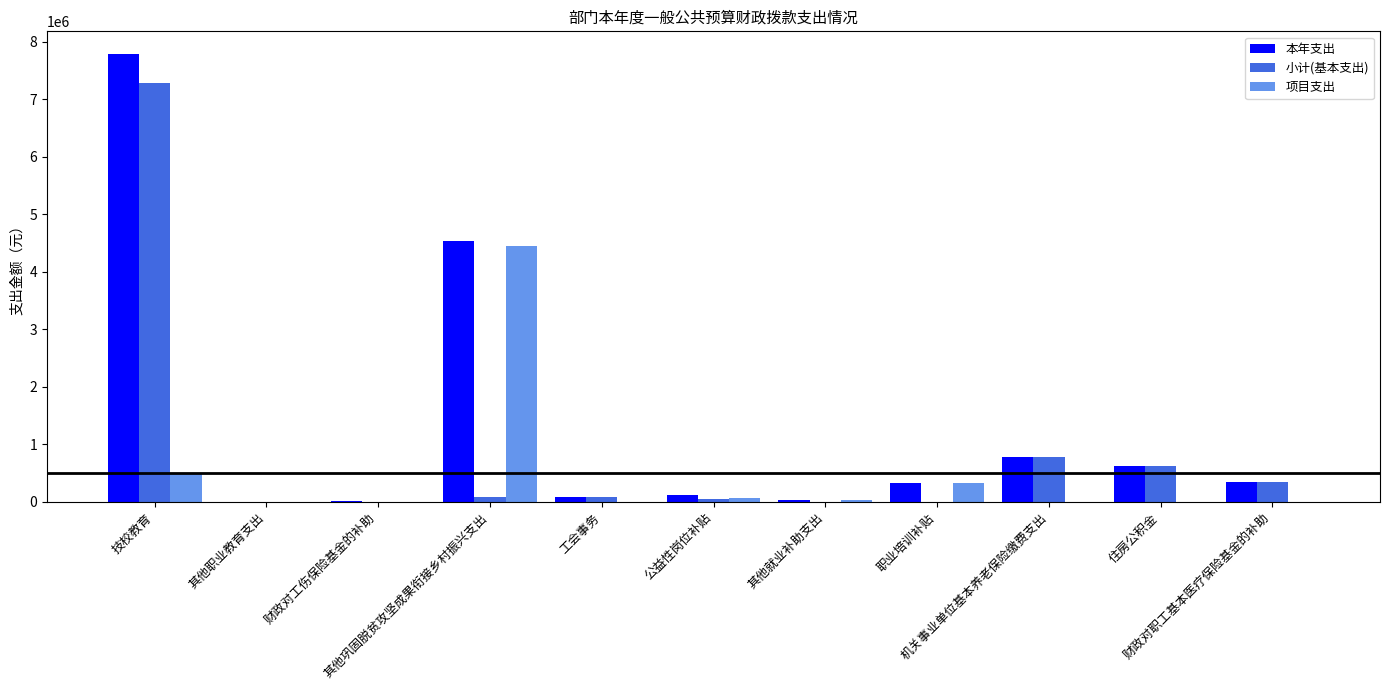

True or false: 本年支出 has a value of 9853.8 at 财政对工伤保险基金的补助.

True